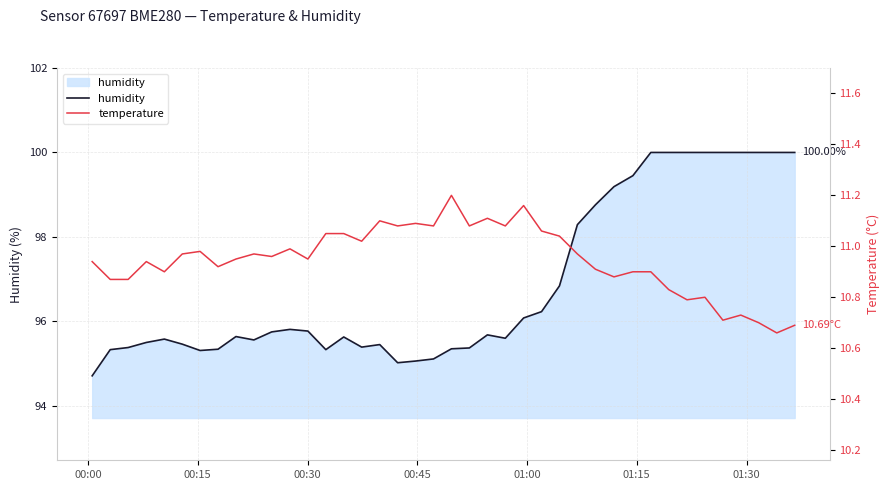

How many interior local peaks does the temperature series have?

11